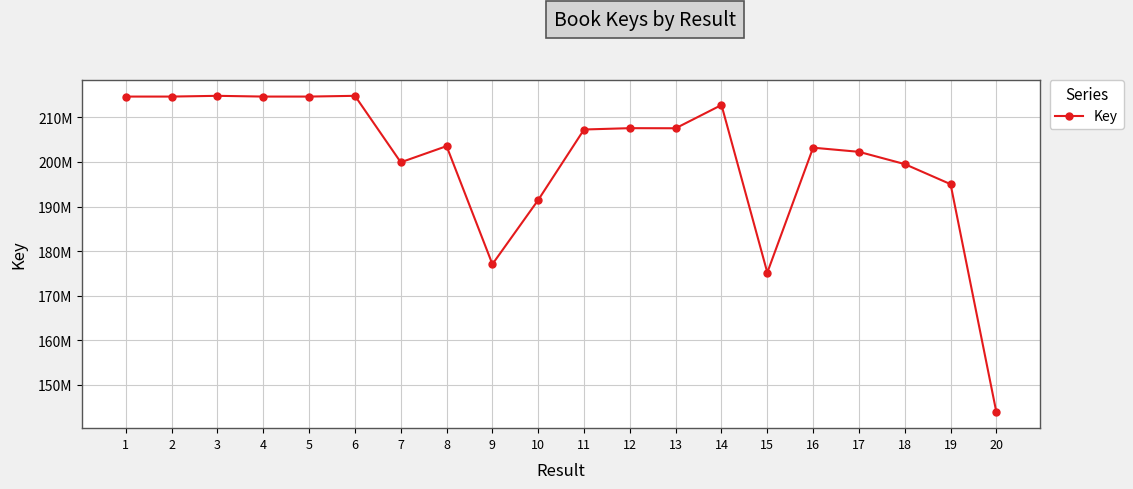

Is this an area chart (filled region under the line)?

No